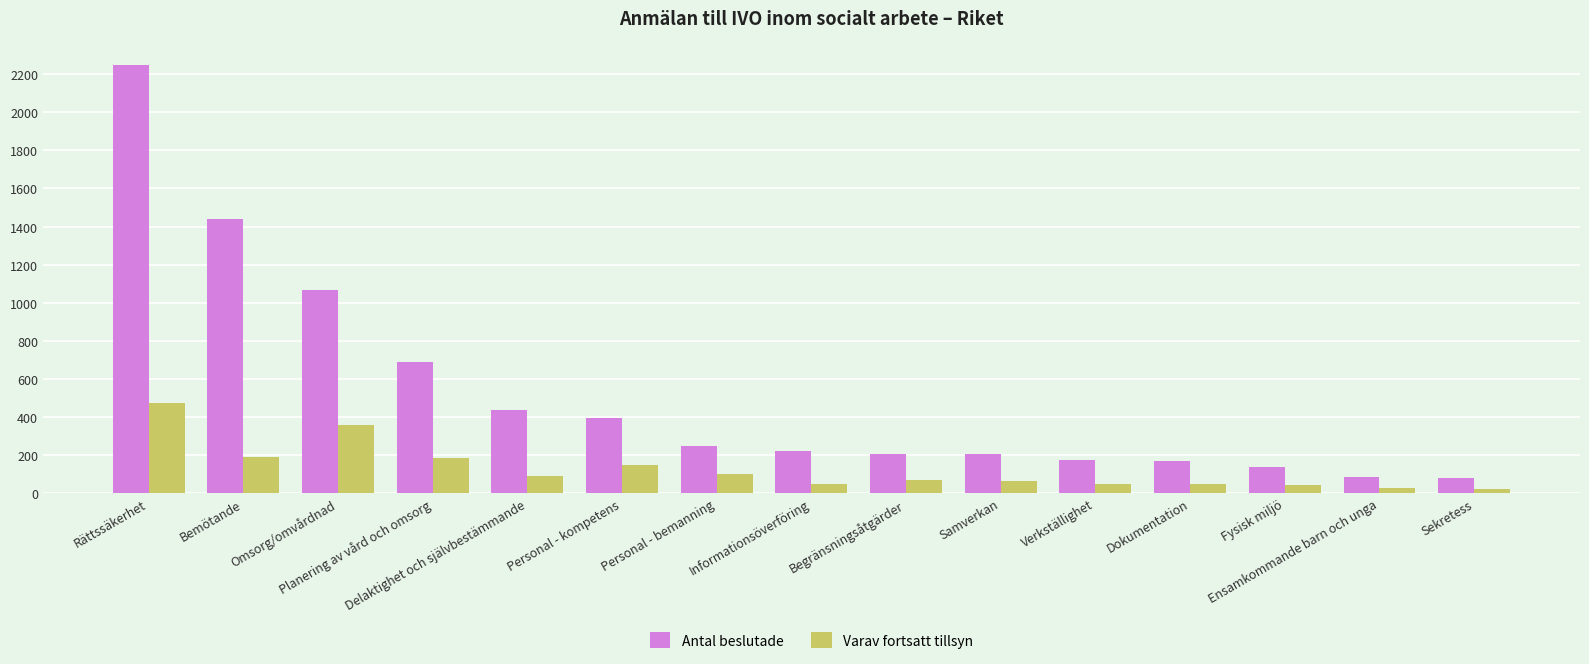

How many bars are there in total?

30